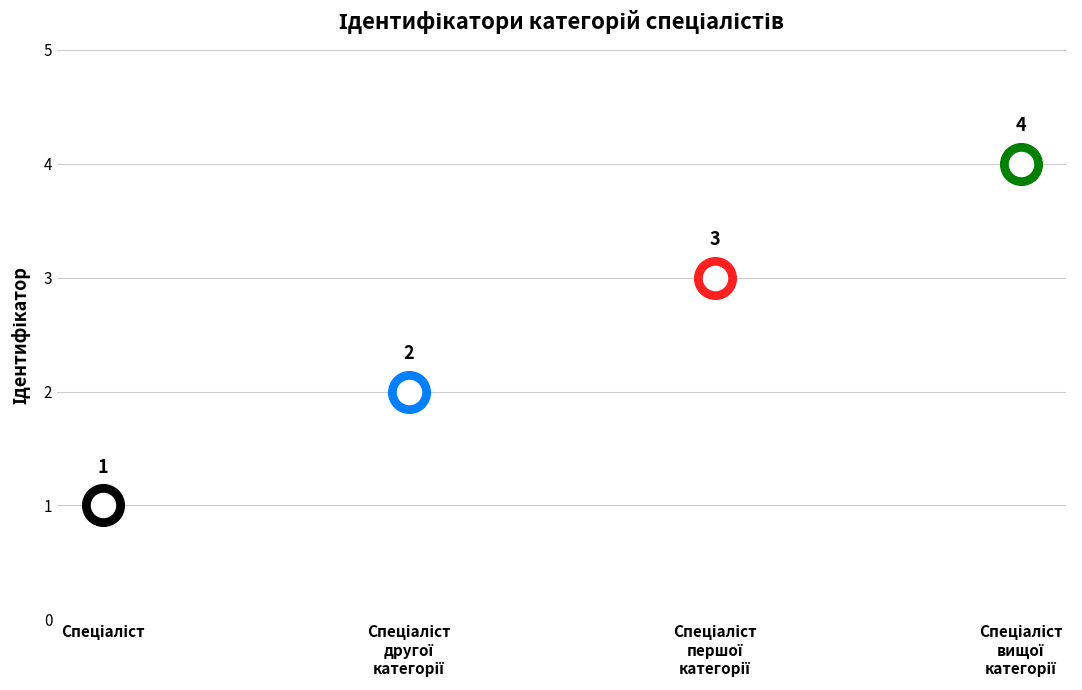

Approximately how many times larger is the value at Спеціаліст compared to Спеціаліст першої категорії?

0.3